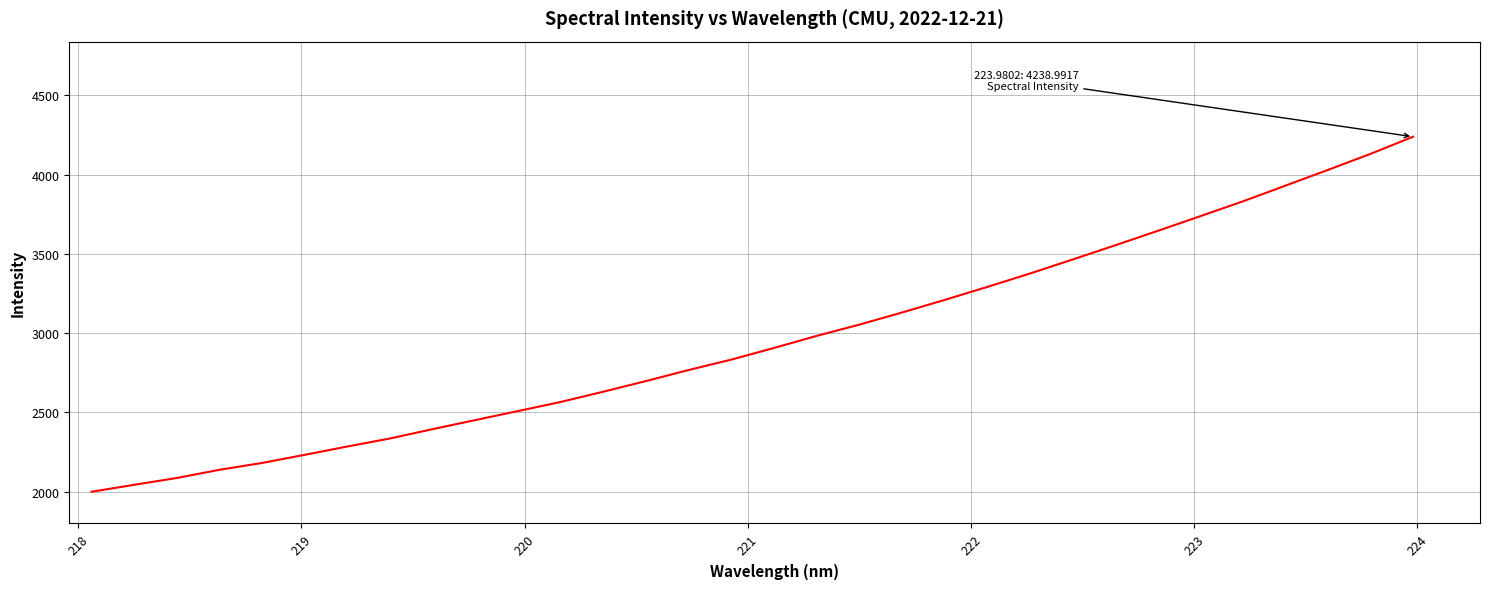

What is the difference between the maximum and minimum values?

2239.3